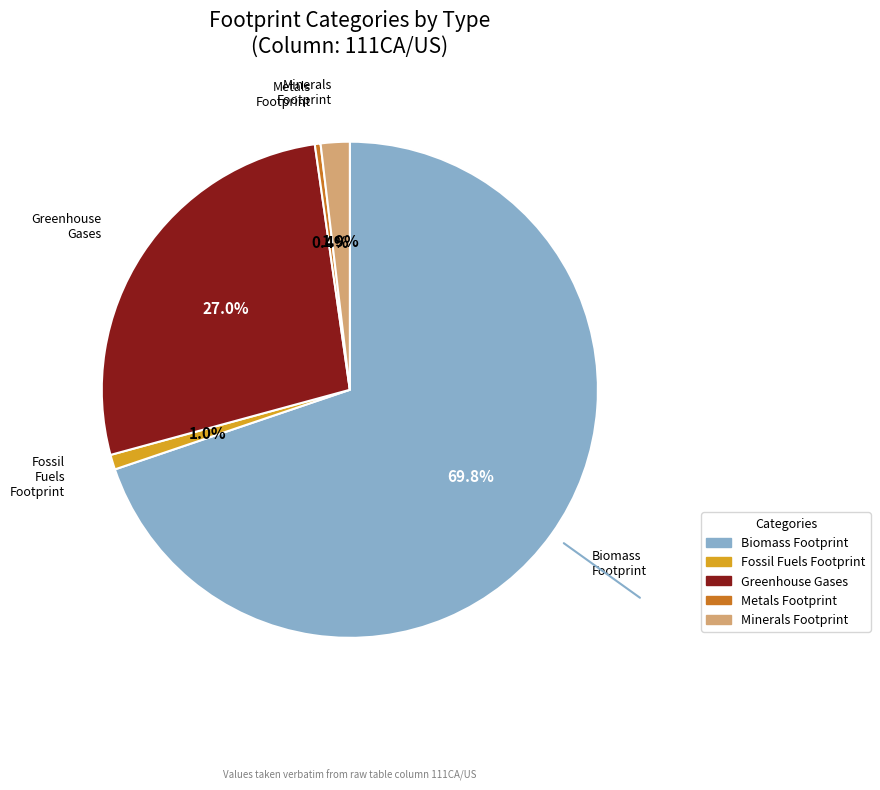

How many slices are in this pie chart?

5